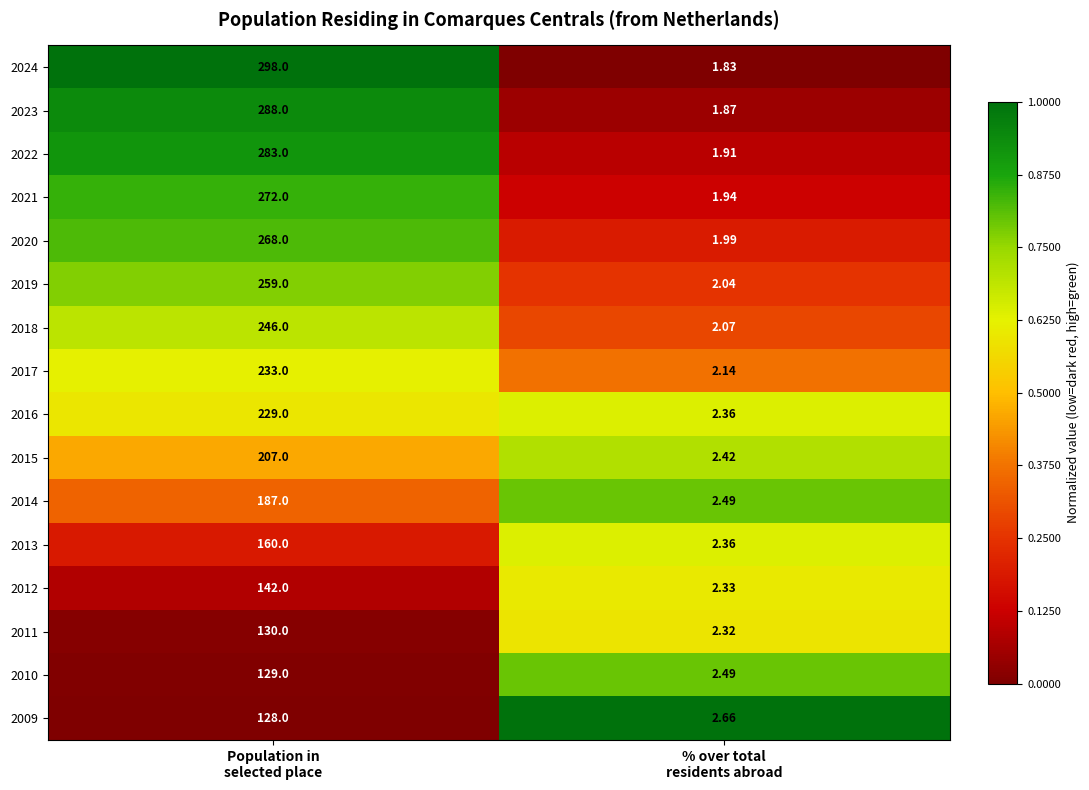

How many values in the 2019 series are below 259?

1